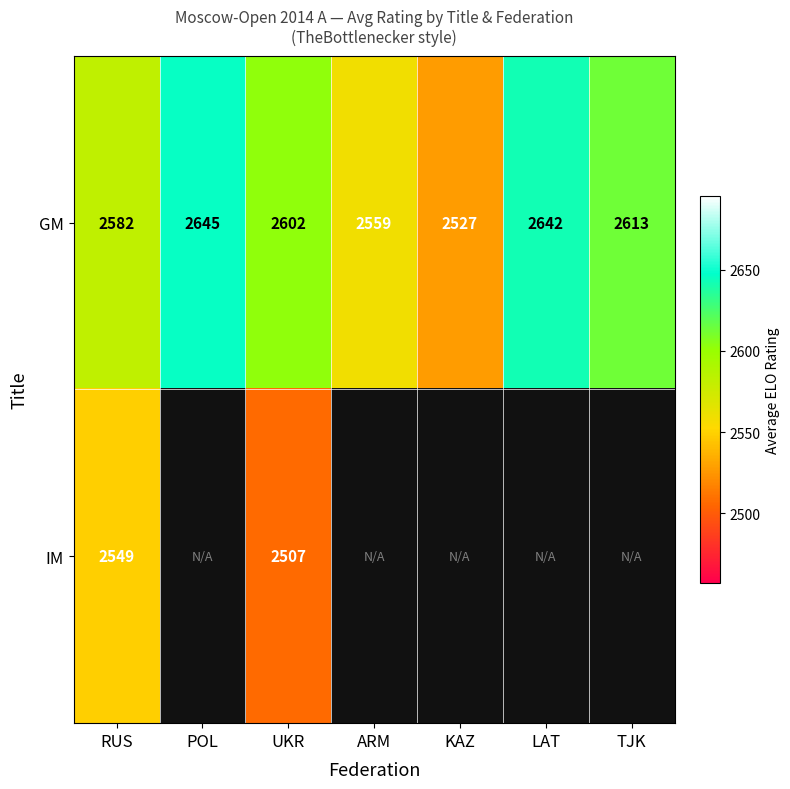

How many distinct data groups are displayed?

2